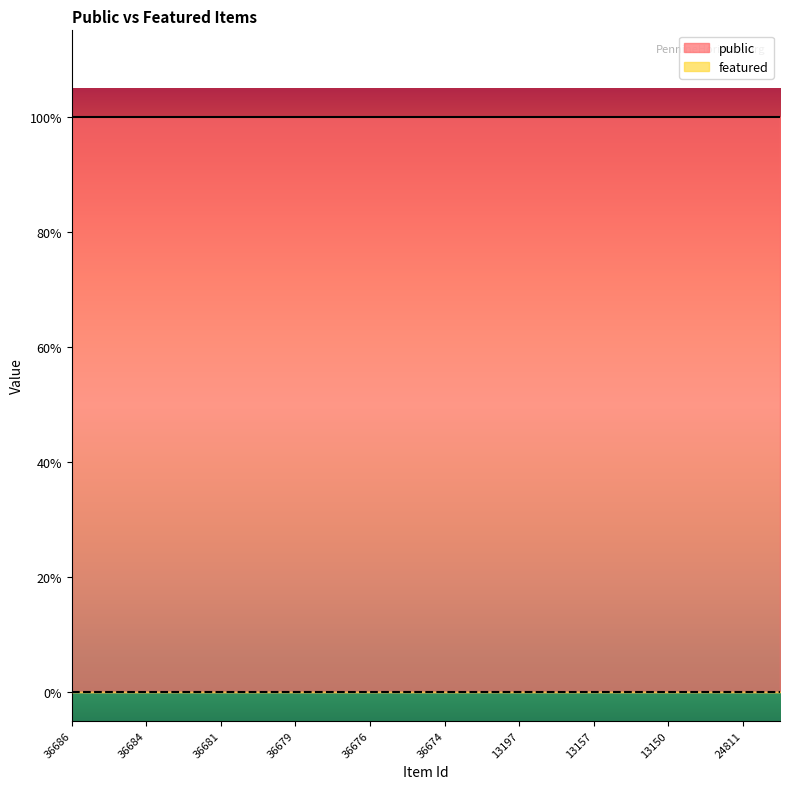

Reading left to right, extract all data points from this chart.

public: 36686=1	36685=1	36684=1	36683=1	36681=1	36680=1	36679=1	36677=1	36676=1	36675=1	36674=1	36673=1	13197=1	13162=1	13157=1	13152=1	13150=1	6843=1	24811=1	13189=1
featured: 36686=0	36685=0	36684=0	36683=0	36681=0	36680=0	36679=0	36677=0	36676=0	36675=0	36674=0	36673=0	13197=0	13162=0	13157=0	13152=0	13150=0	6843=0	24811=0	13189=0